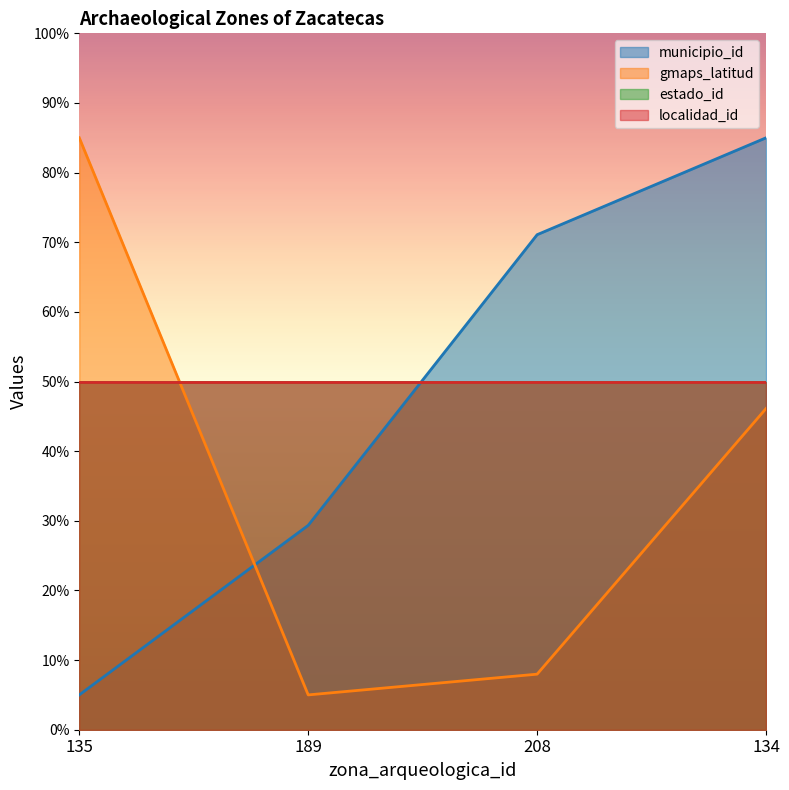

Between 189 and 134, which series saw the biggest shift?

municipio_id